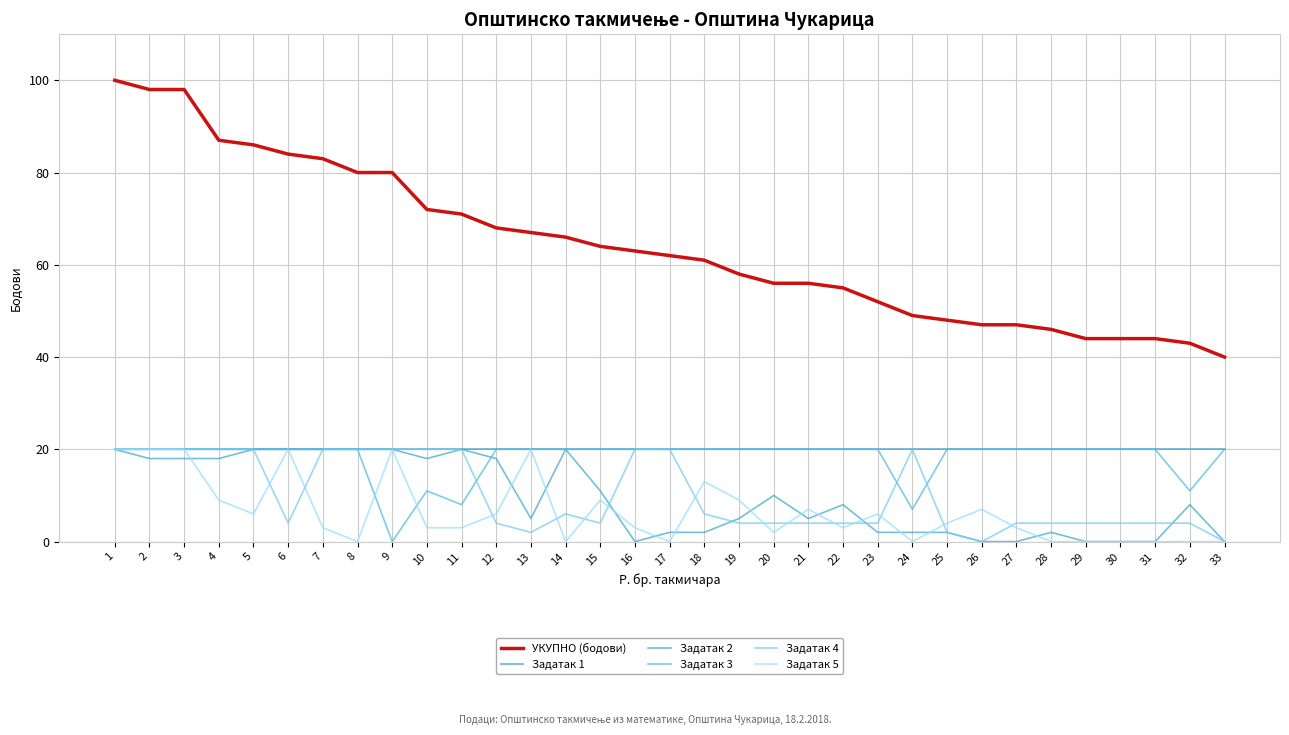

Is this an area chart (filled region under the line)?

No